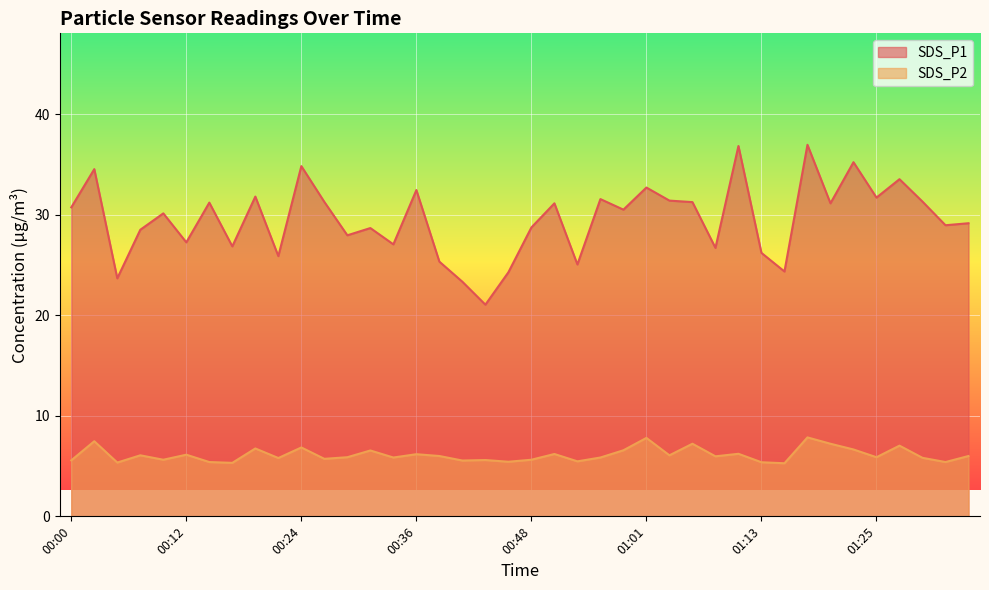

List the series in order of their peak value, lowest first.

SDS_P2, SDS_P1